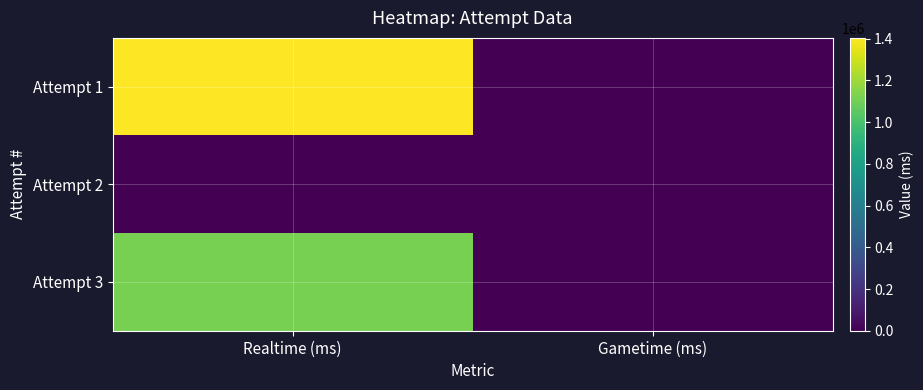

Reading left to right, list all the values displayed in this chart.

Attempt 1: Realtime (ms)=1404188	Gametime (ms)=0
Attempt 2: Realtime (ms)=0	Gametime (ms)=0
Attempt 3: Realtime (ms)=1113839	Gametime (ms)=0